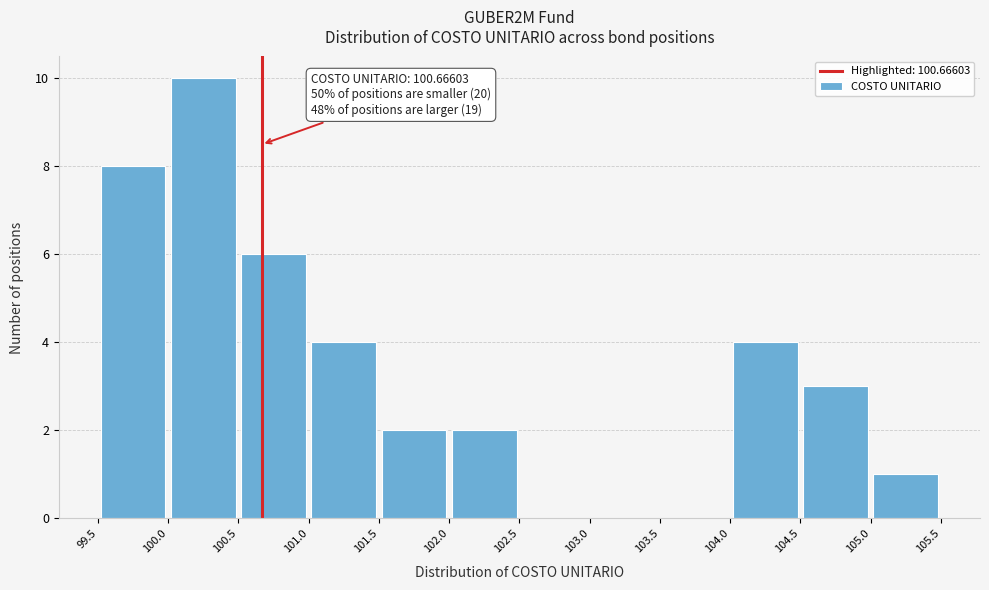

Over which range of the x-axis is the bar tallest?

100.0 to 100.5